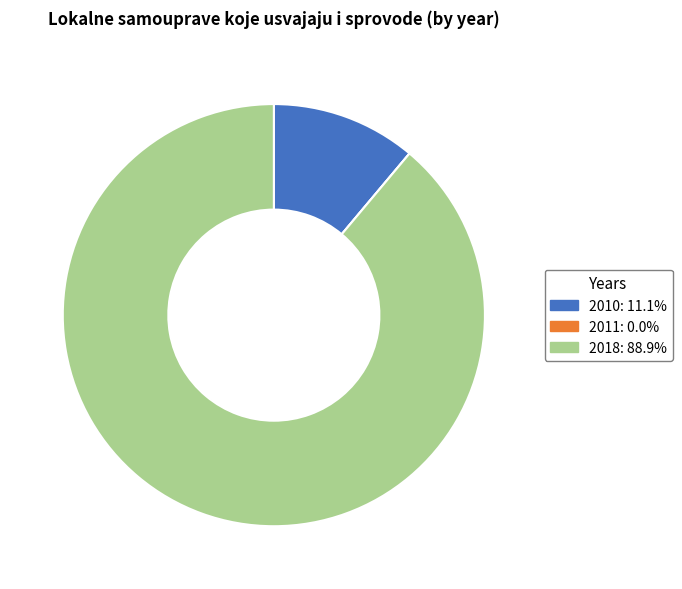

Do 2018 and 2010 together represent more than half of the pie?

Yes